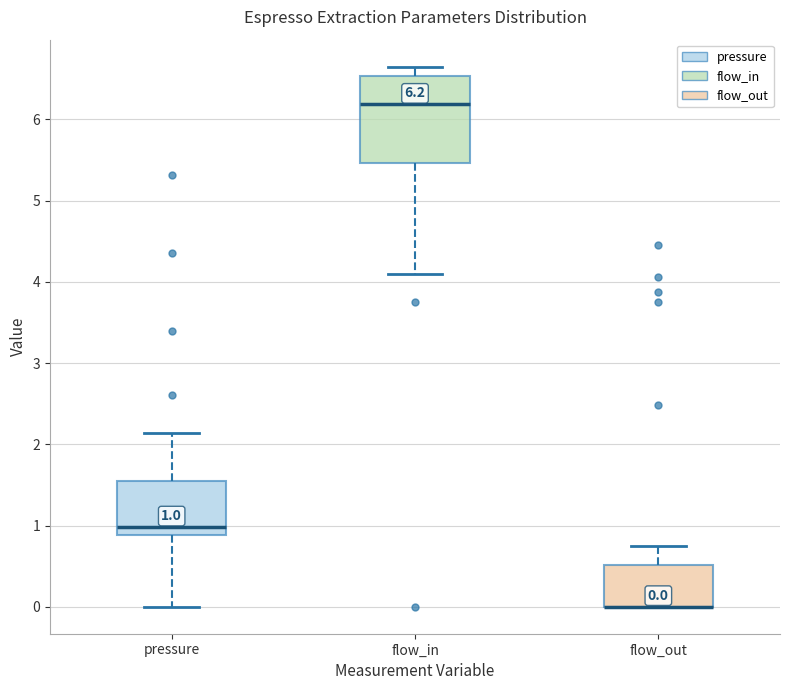

Which box is the tallest, from its lower edge to its upper edge?

flow_in